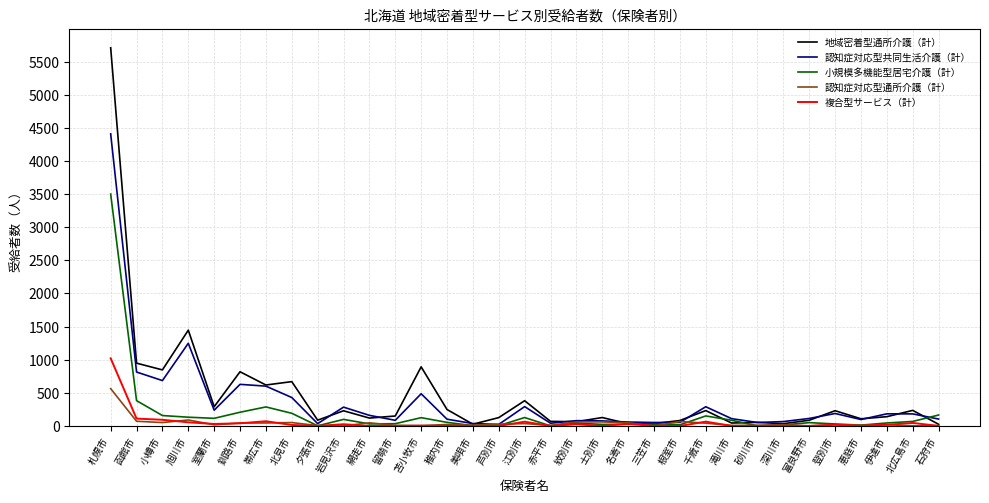

At which label does 小規模多機能型居宅介護（計） first exceed 50?

札幌市